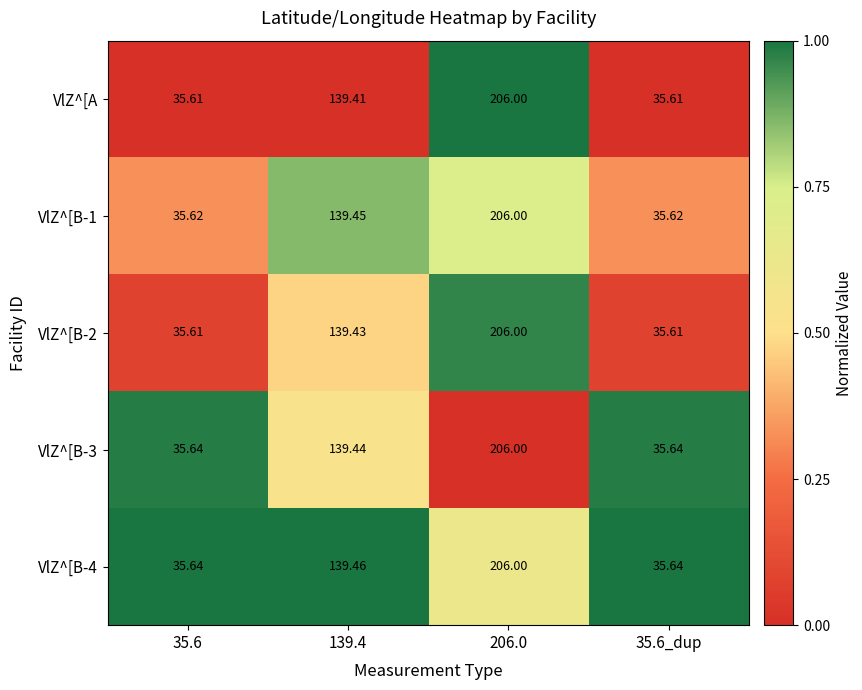

Is the value of VlZ^[B-2 at 35.6_dup greater than the value of VlZ^[B-1 at 35.6?

No